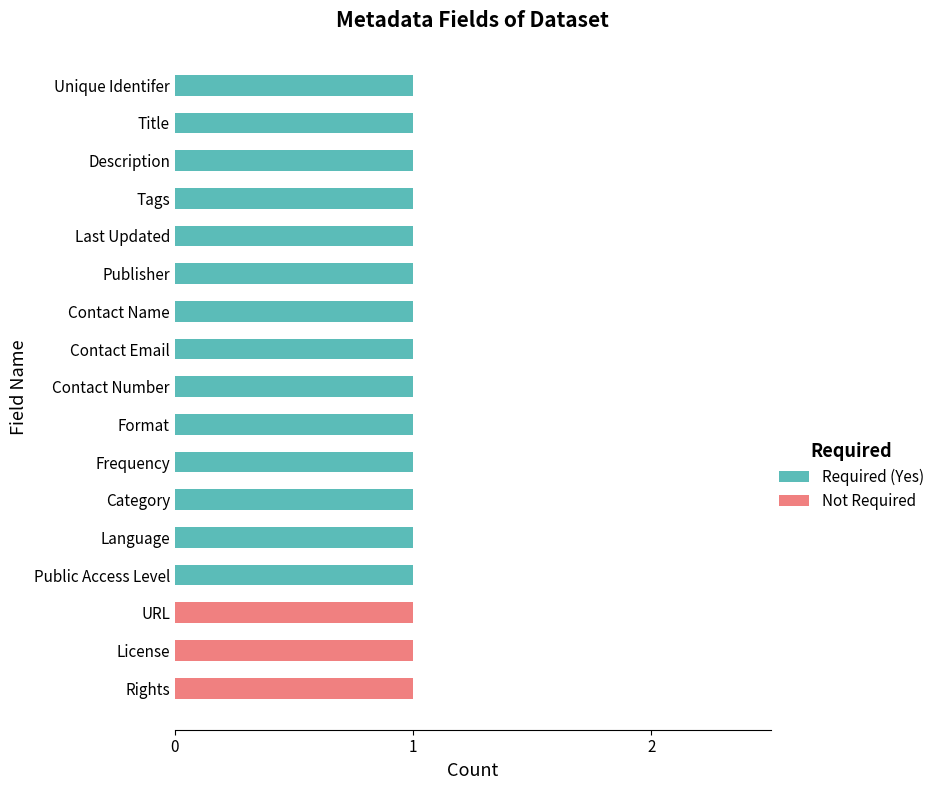

The value of Required (Yes) at Category is 2. True or false?

False